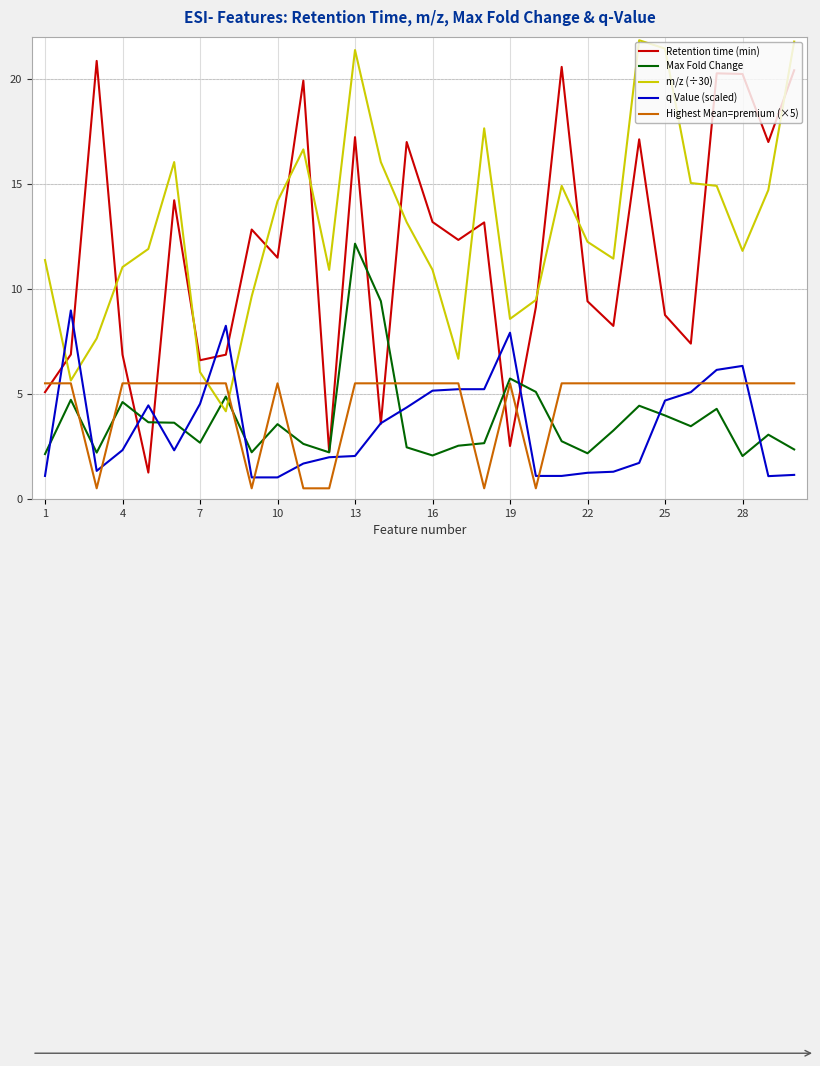

True or false: Retention time (min) and m/z (÷30) cross at least once.

True